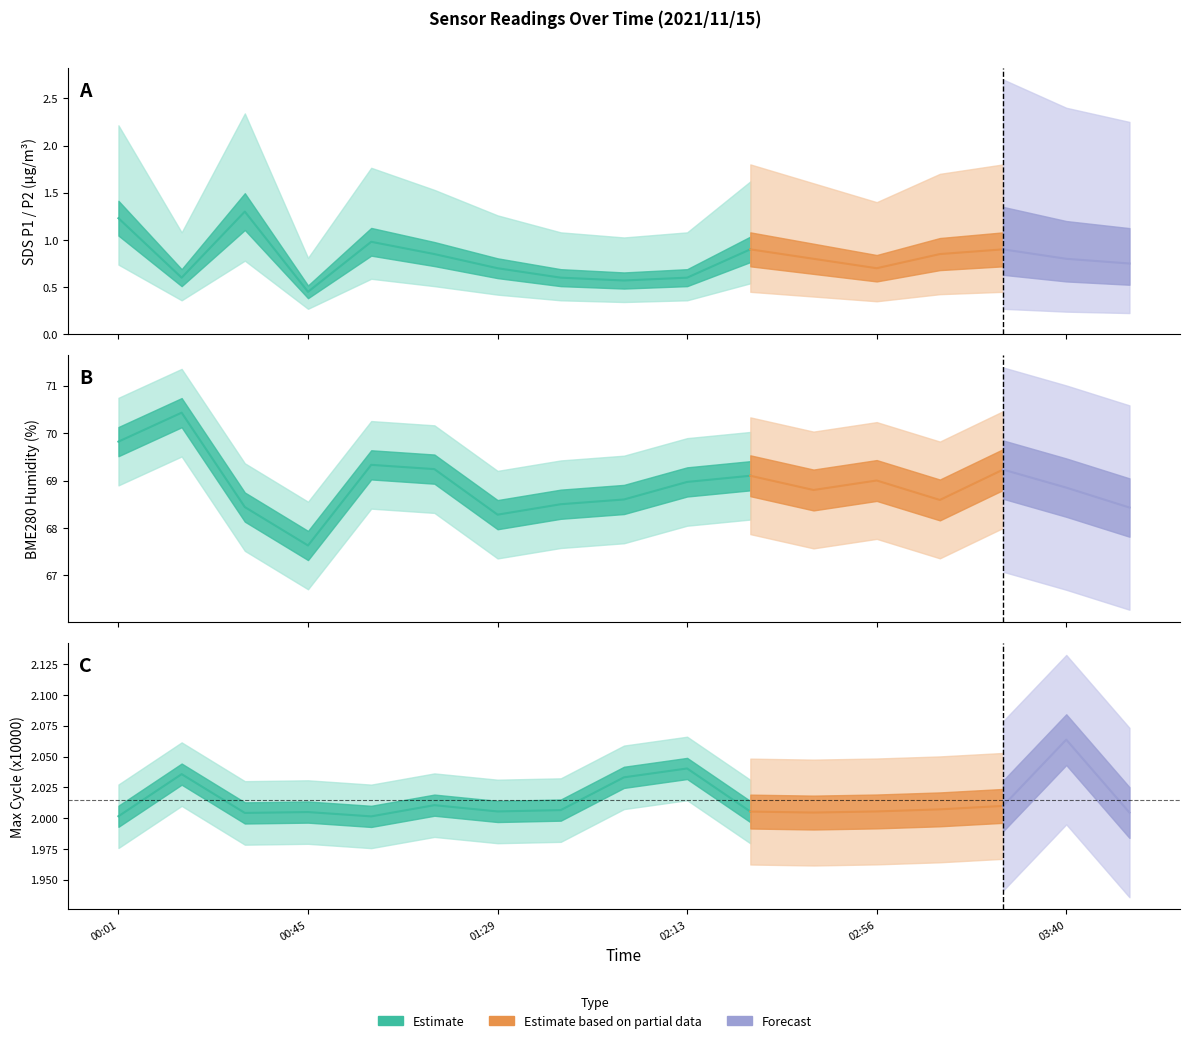

The value of SDS_P1 at 02:27 is 0.9. True or false?

True